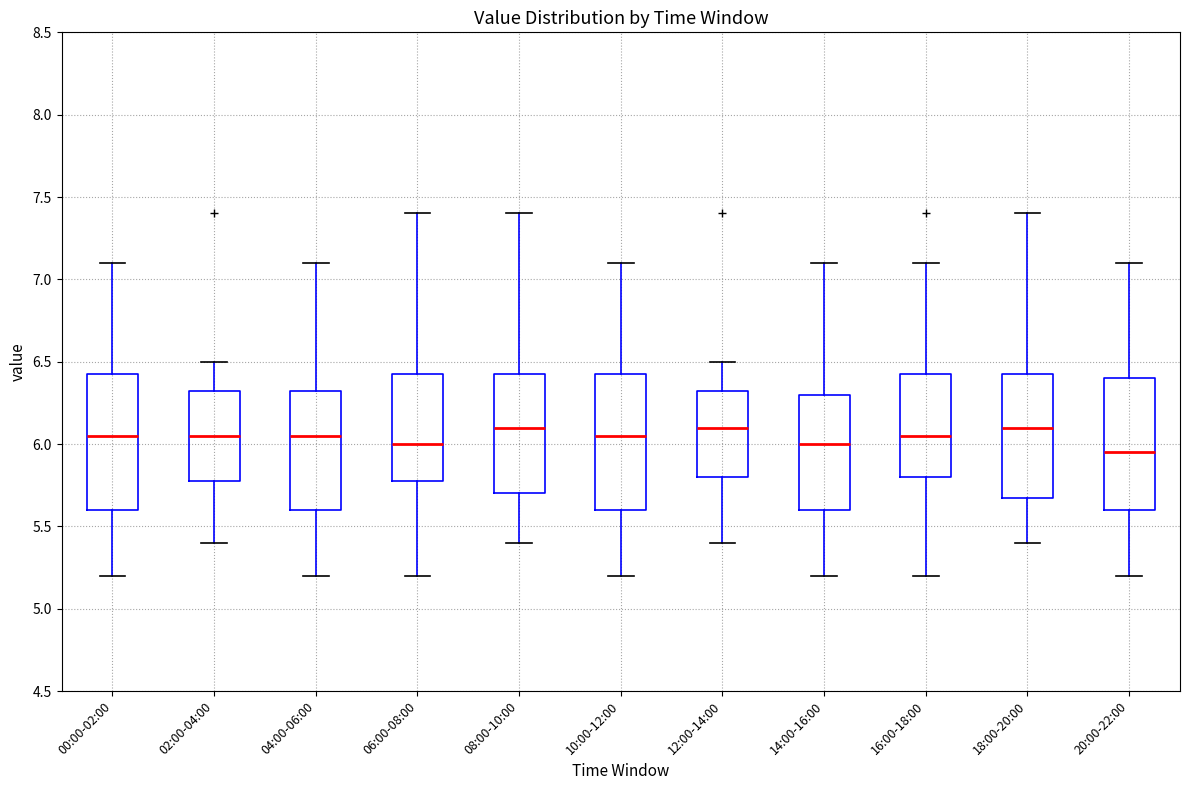

Reading left to right, transcribe this box plot: for each box, give where its median line is, the range the box spans, and where its two whiskers end, as read against the y-axis. The values are not printed on the chart, so give them approximately, as read against the axis.

00:00-02:00: median 6.05, box 5.60 to 6.45, whiskers 5.20 to 7.10
02:00-04:00: median 6.05, box 5.80 to 6.35, whiskers 5.40 to 6.50
04:00-06:00: median 6.05, box 5.60 to 6.35, whiskers 5.20 to 7.10
06:00-08:00: median 6.00, box 5.80 to 6.45, whiskers 5.20 to 7.40
08:00-10:00: median 6.10, box 5.70 to 6.45, whiskers 5.40 to 7.40
10:00-12:00: median 6.05, box 5.60 to 6.45, whiskers 5.20 to 7.10
12:00-14:00: median 6.10, box 5.80 to 6.35, whiskers 5.40 to 6.50
14:00-16:00: median 6.00, box 5.60 to 6.30, whiskers 5.20 to 7.10
16:00-18:00: median 6.05, box 5.80 to 6.45, whiskers 5.20 to 7.10
18:00-20:00: median 6.10, box 5.70 to 6.45, whiskers 5.40 to 7.40
20:00-22:00: median 5.95, box 5.60 to 6.40, whiskers 5.20 to 7.10